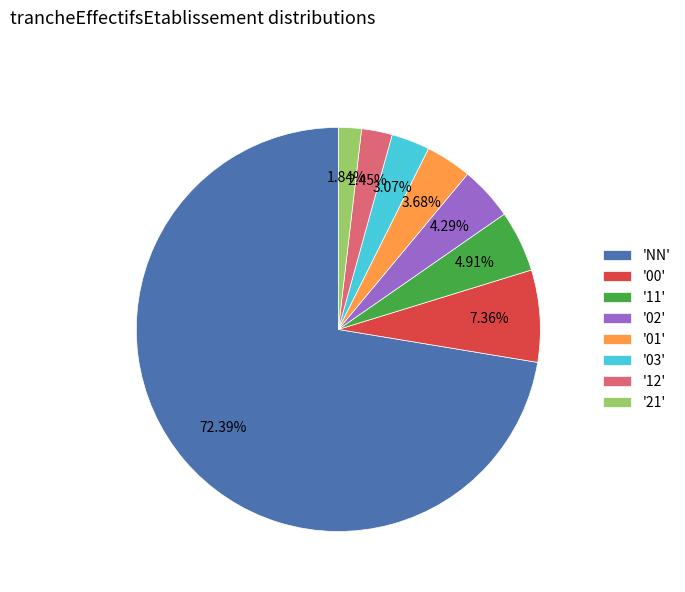

Rank the categories by value from highest to lowest.

'NN', '00', '11', '02', '01', '03', '12', '21'